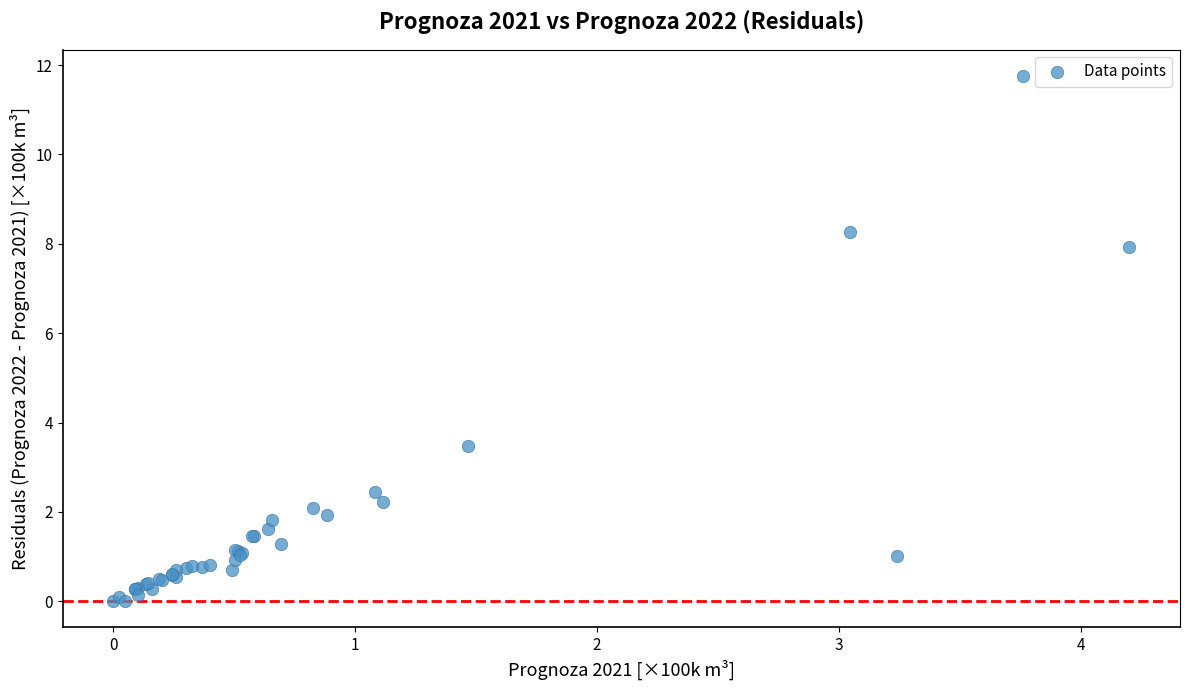

What Y value in the scatter plot is closest to 5?

3.5